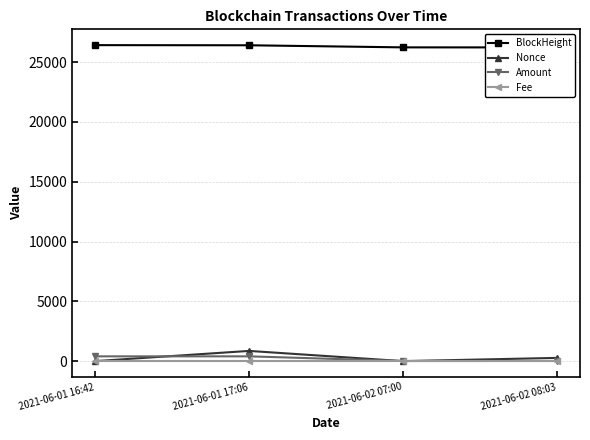

True or false: Amount and BlockHeight cross at least once.

False